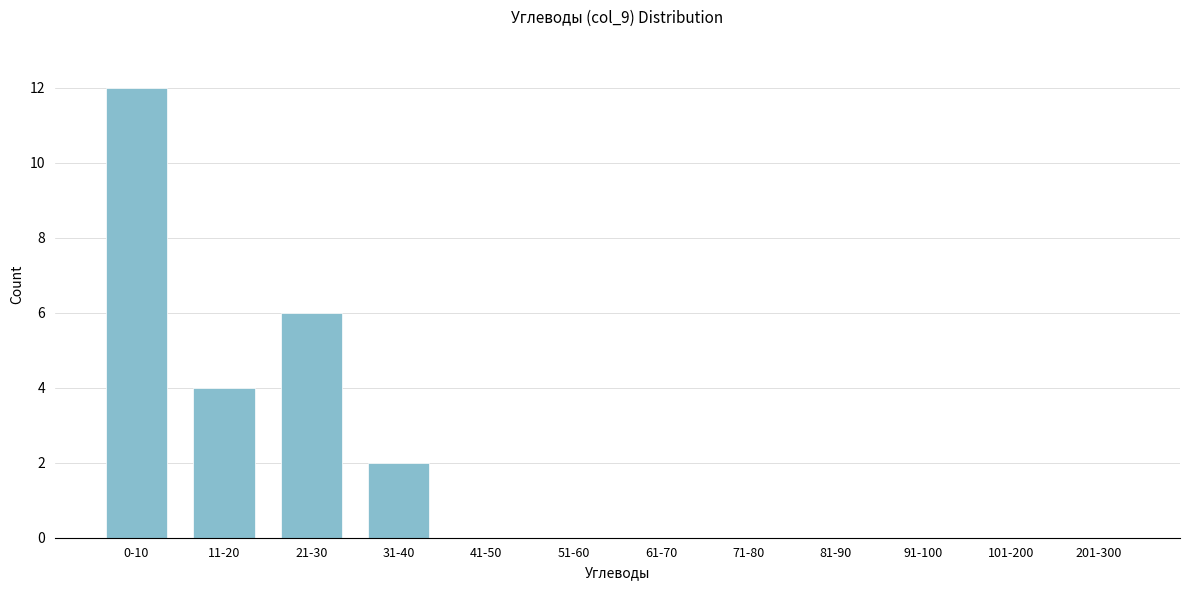

Reading left to right, list all the values displayed in this chart.

0-10=12	11-20=4	21-30=6	31-40=2	41-50=0	51-60=0	61-70=0	71-80=0	81-90=0	91-100=0	101-200=0	201-300=0